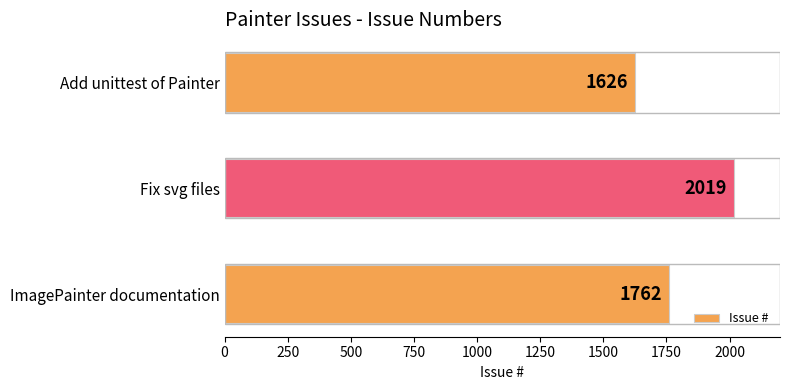

Reading bottom to top, list all the values displayed in this chart.

ImagePainter documentation=1762	Fix svg files=2019	Add unittest of Painter=1626